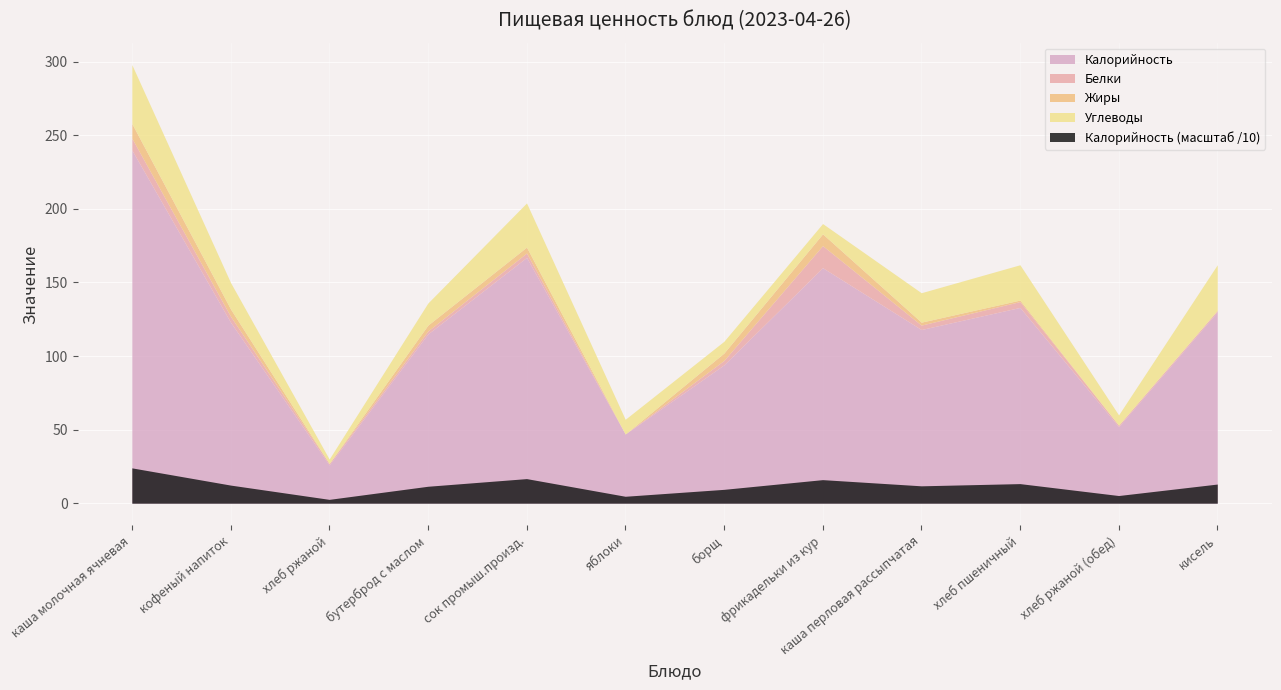

What is the value of the Углеводы point at the 1st from the left?

40